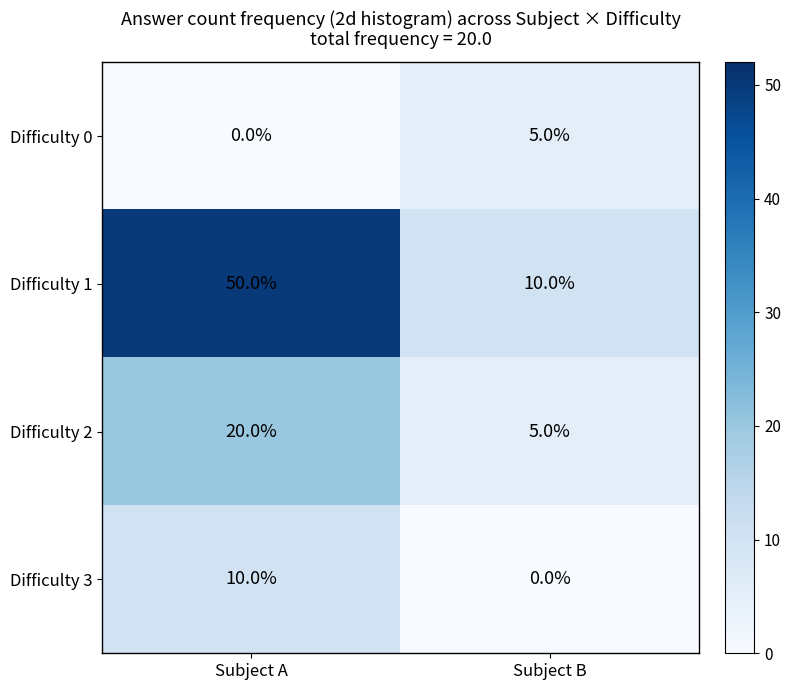

Reading right to left, list all the values displayed in this chart.

Difficulty 0: 5	0
Difficulty 1: 10	50
Difficulty 2: 5	20
Difficulty 3: 0	10